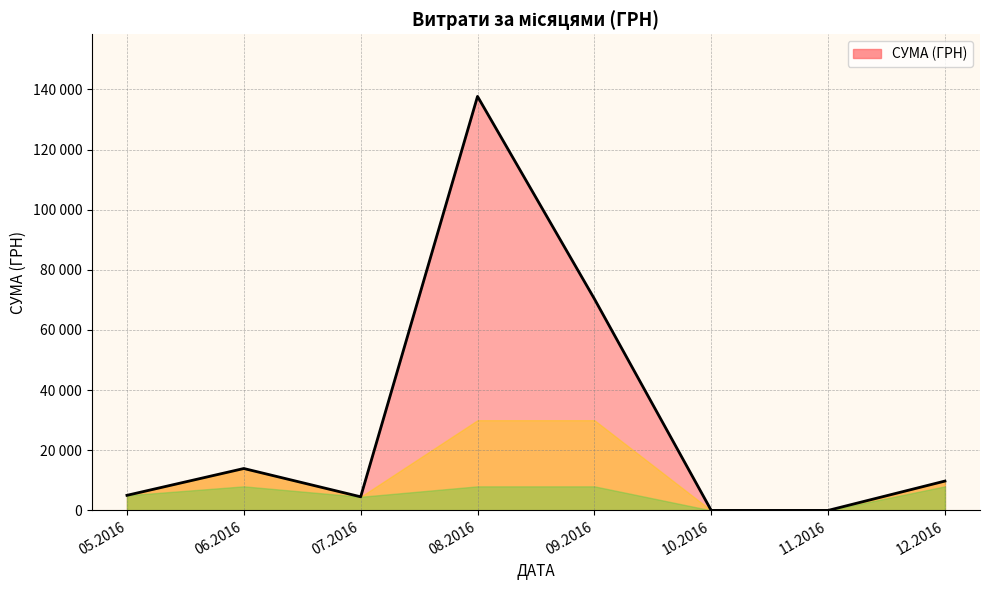

What is the maximum value shown in the chart?

137674.5